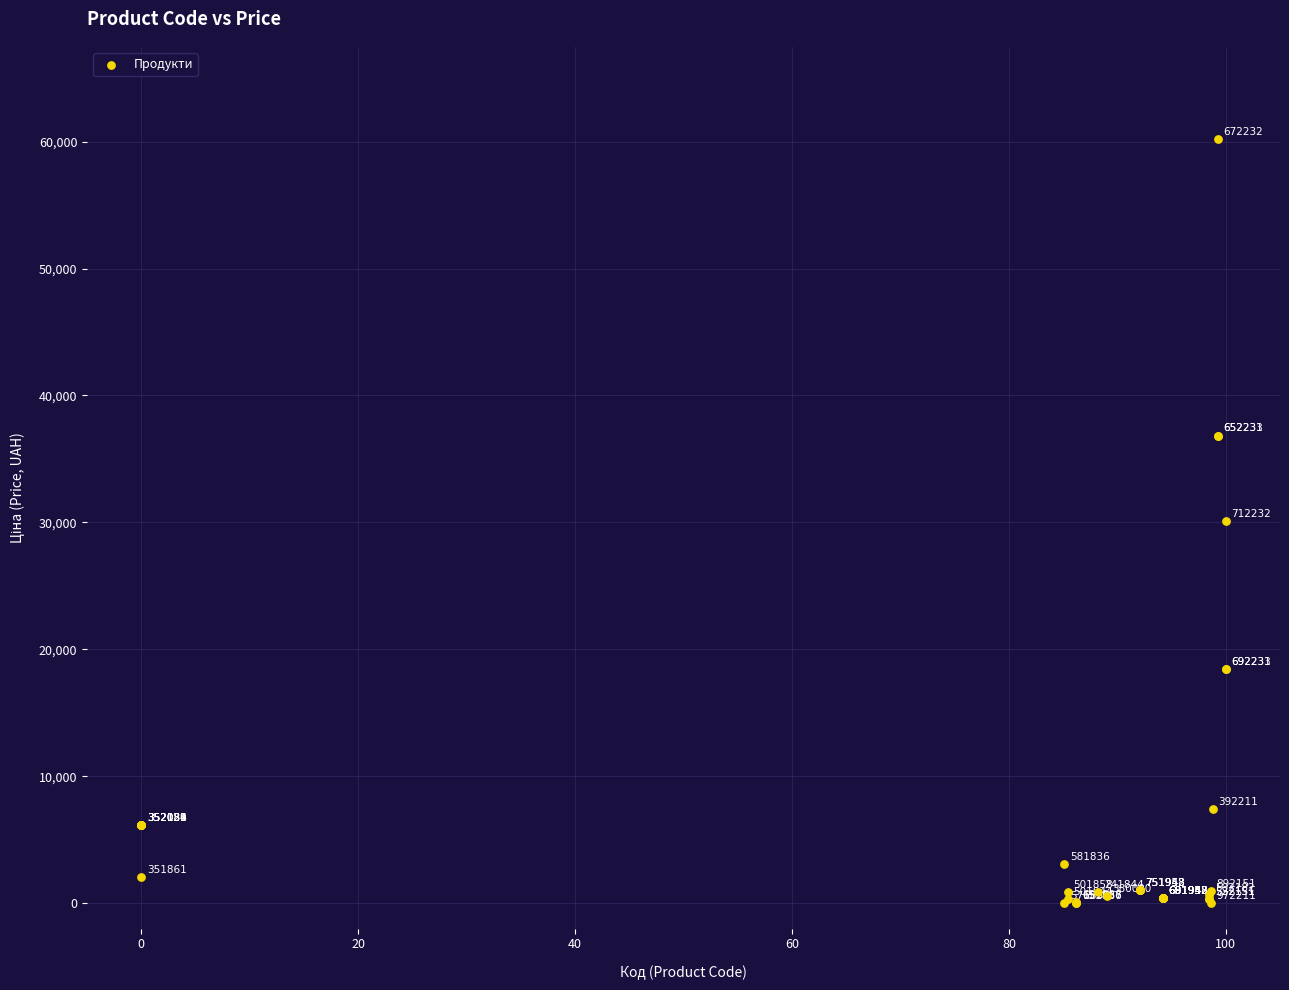

What Y value in the scatter plot is closest to 30116?

30102.8